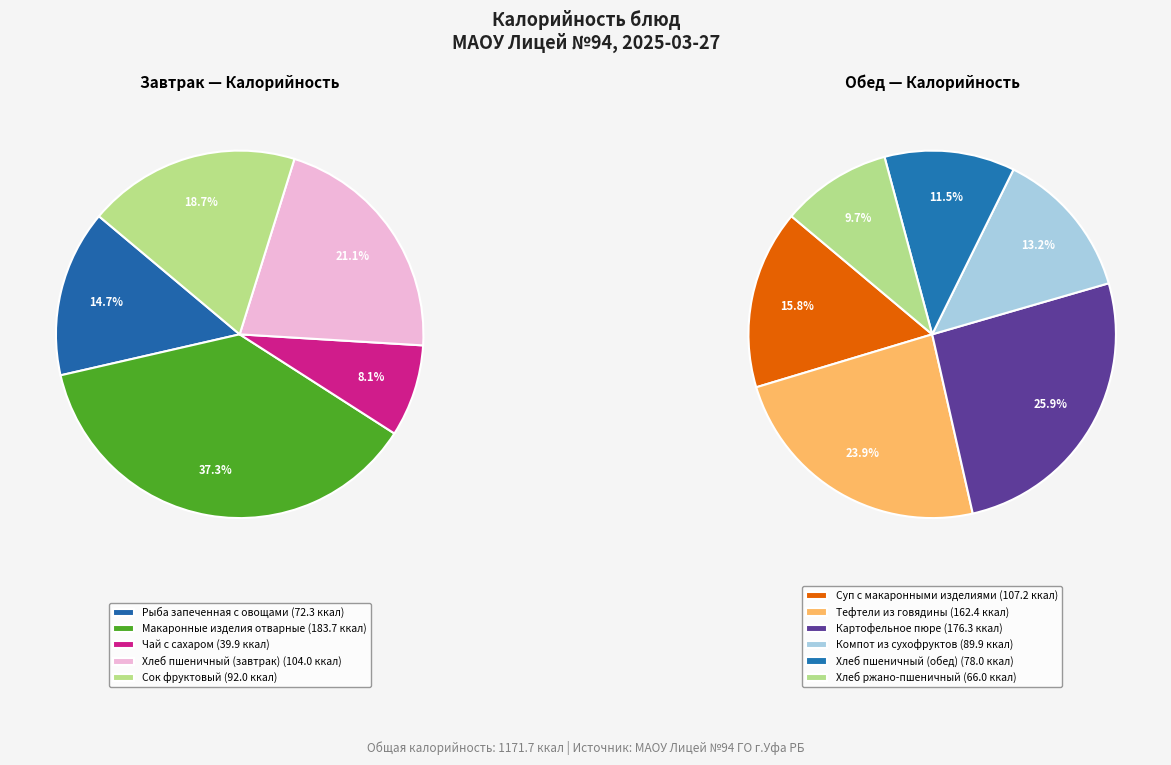

True or false: Компот из сухофруктов accounts for 8% of the total.

True